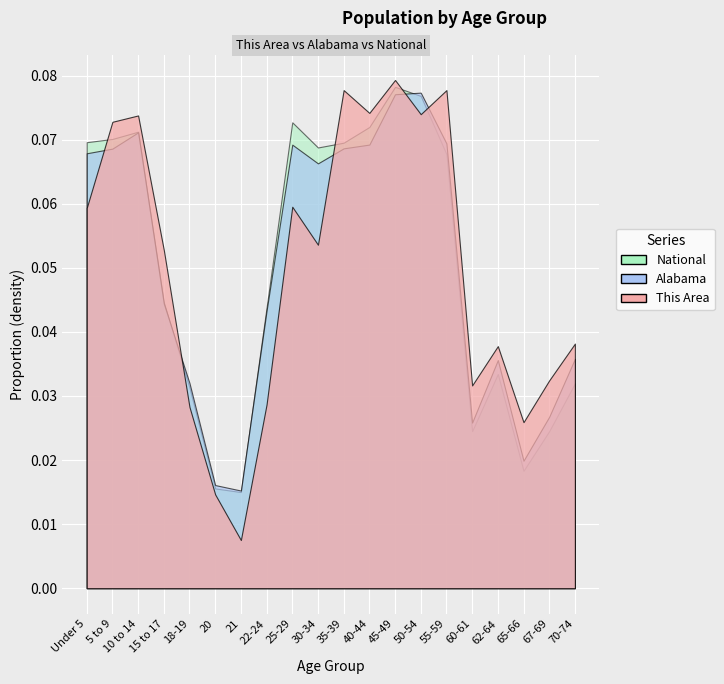

The This Area series shows 259 at 55-59. True or false?

False